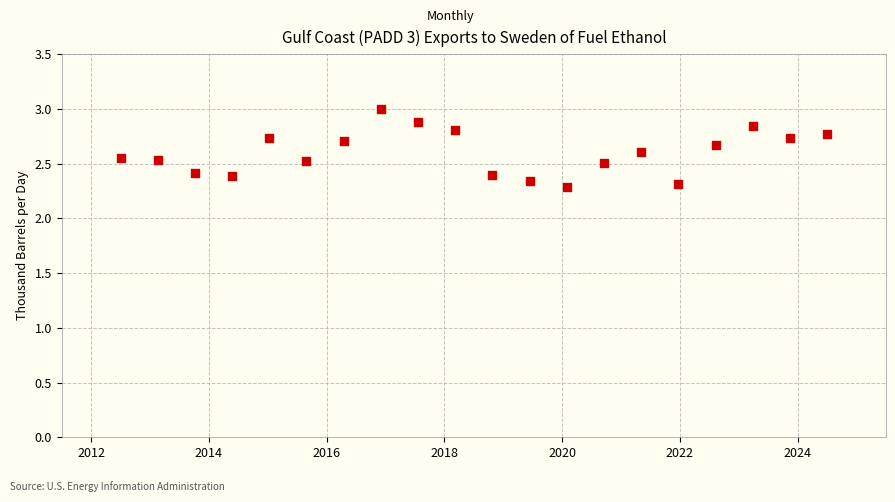

What is the range of X values (max minus min)?

12.0